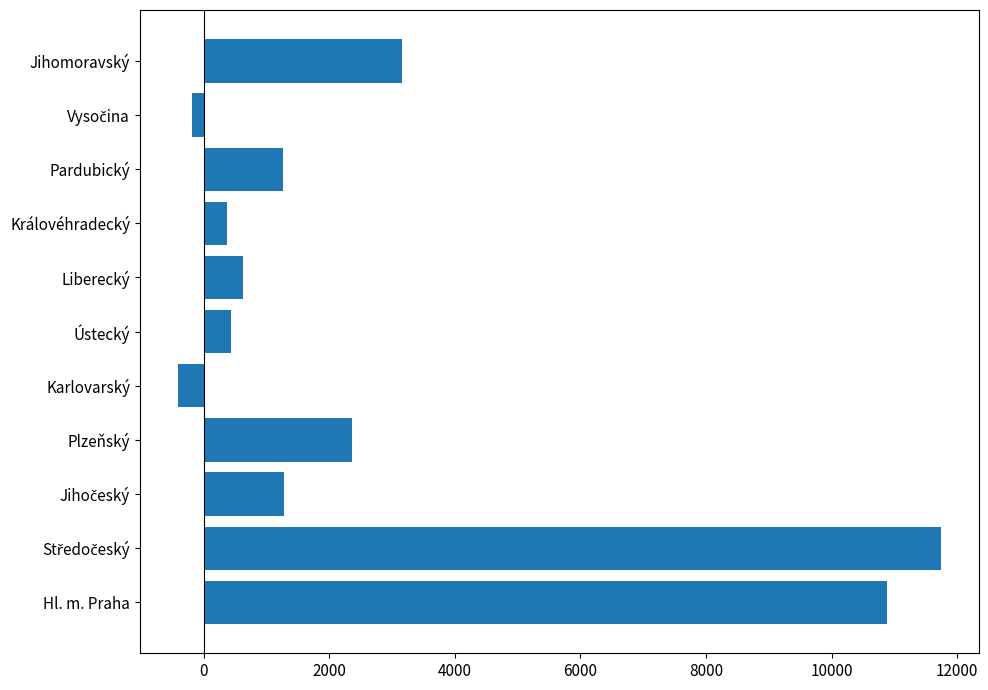

What is the difference between the maximum and minimum values?

12148